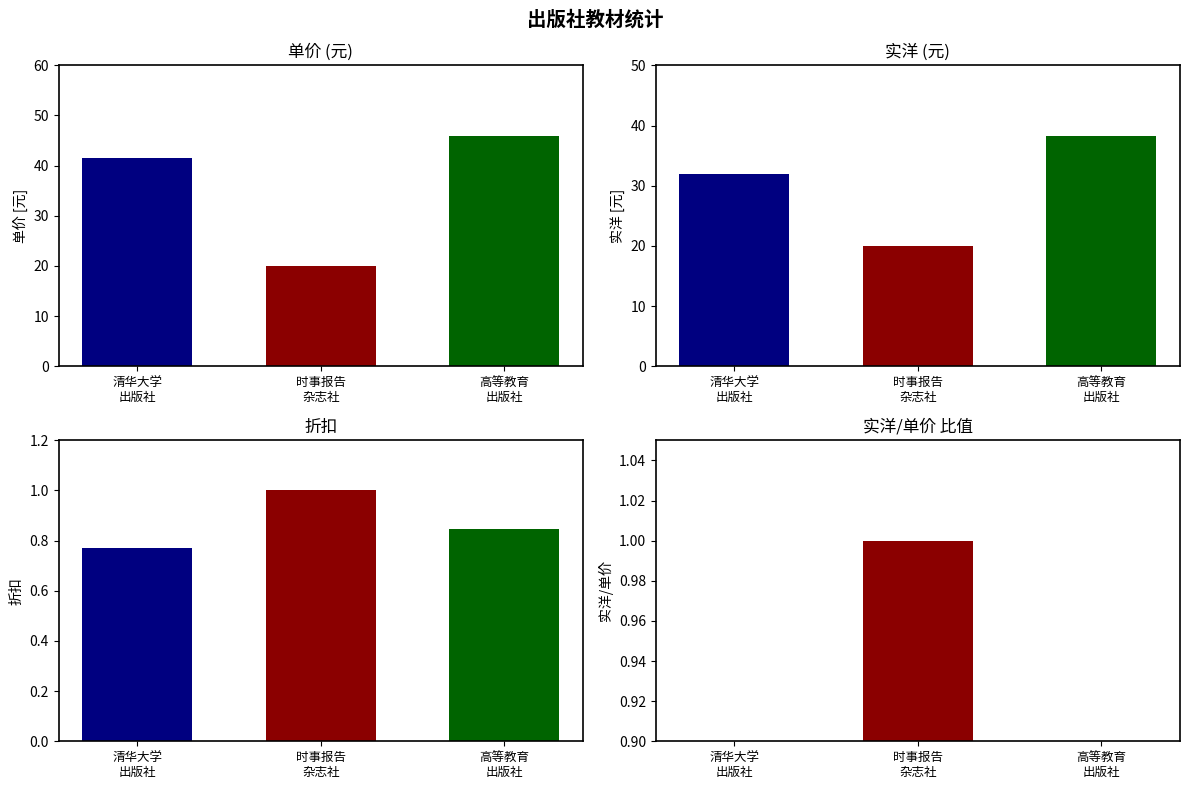

At 2, list the series in order from smallest to largest.

折扣, 实洋, 单价